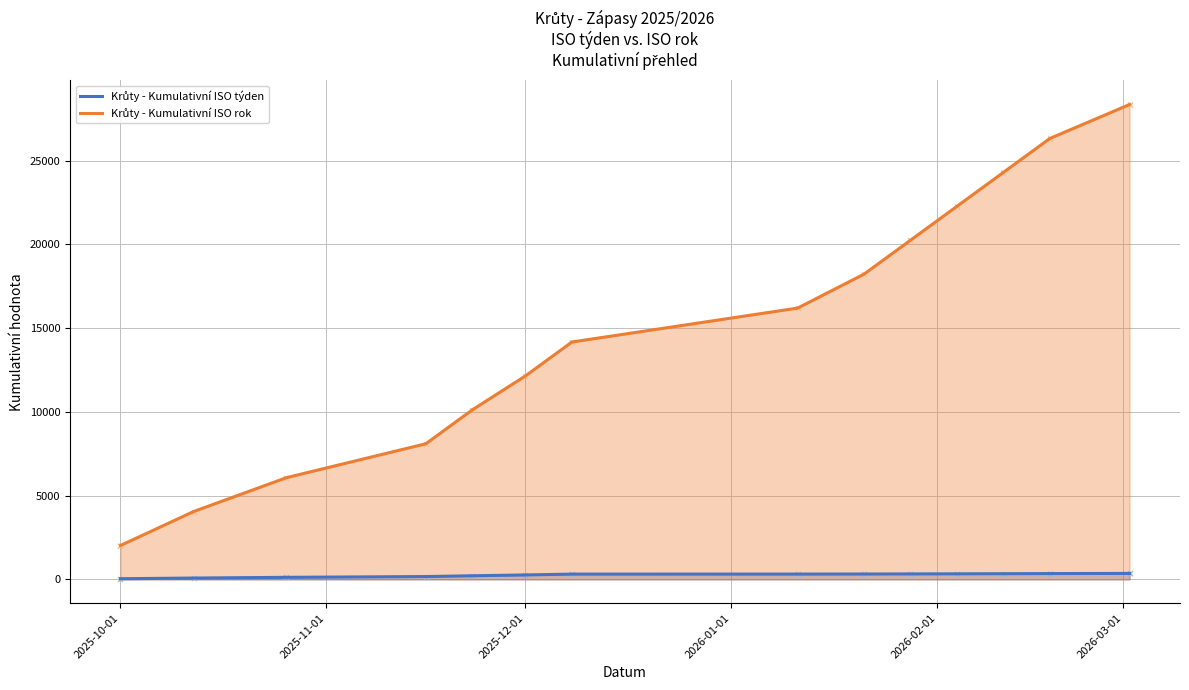

Which series has the largest total across all categories?

Krůty - Kumulativní ISO rok